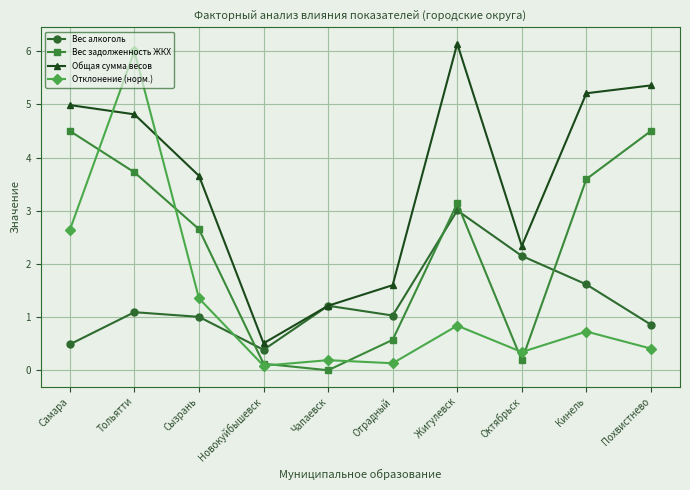

What are all the series names shown in the legend?

Вес алкоголь, Вес задолженность ЖКХ, Общая сумма весов, Отклонение (норм.)